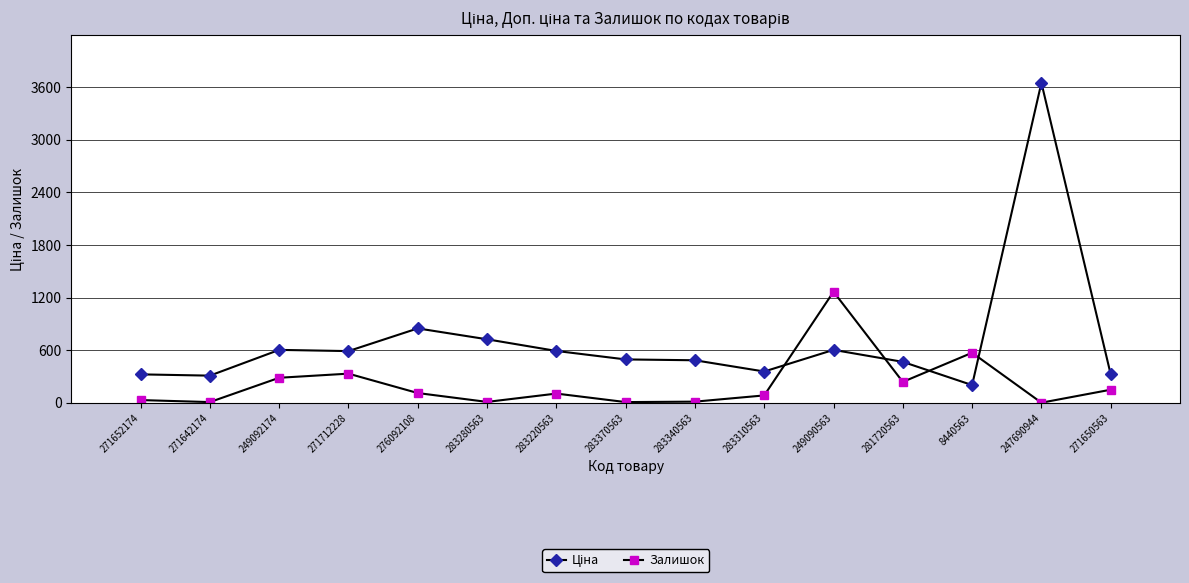

What is the approximate value of Залишок at 271650563?

150.0